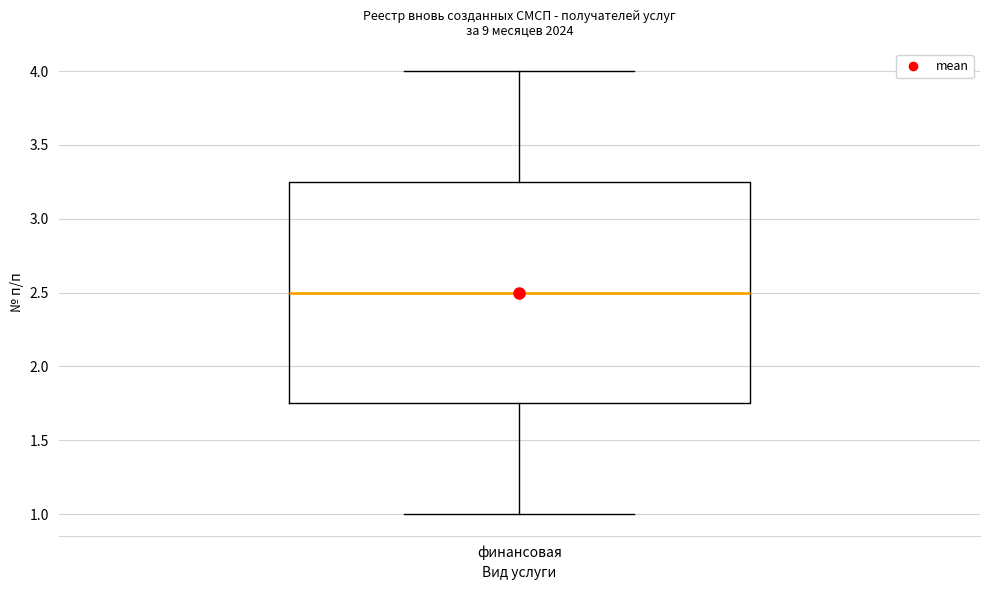

Where is the lower edge of the box for финансовая on the y-axis? The values are not printed on the chart, so give them approximately, as read against the axis.

1.75